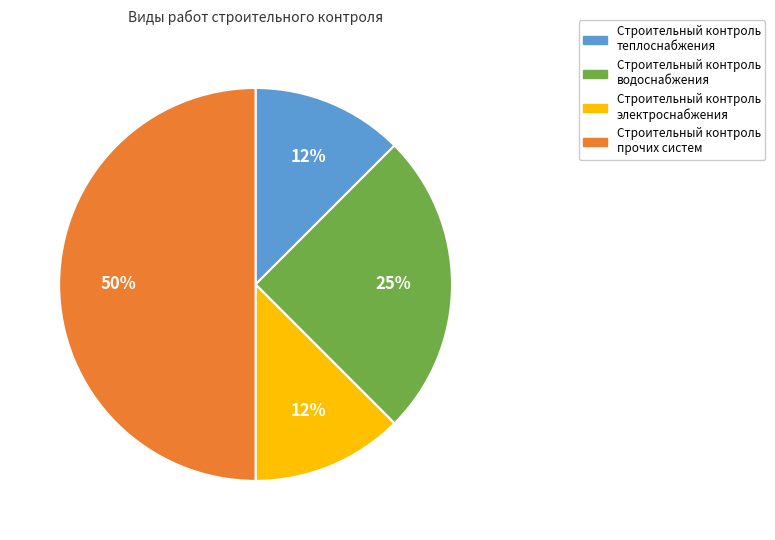

Between Строительный контроль электроснабжения and Строительный контроль водоснабжения, which is larger?

Строительный контроль водоснабжения